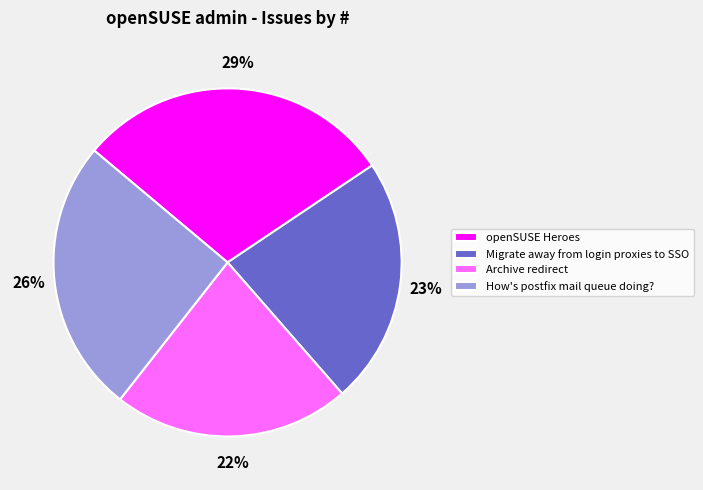

Does any single category account for the majority?

No